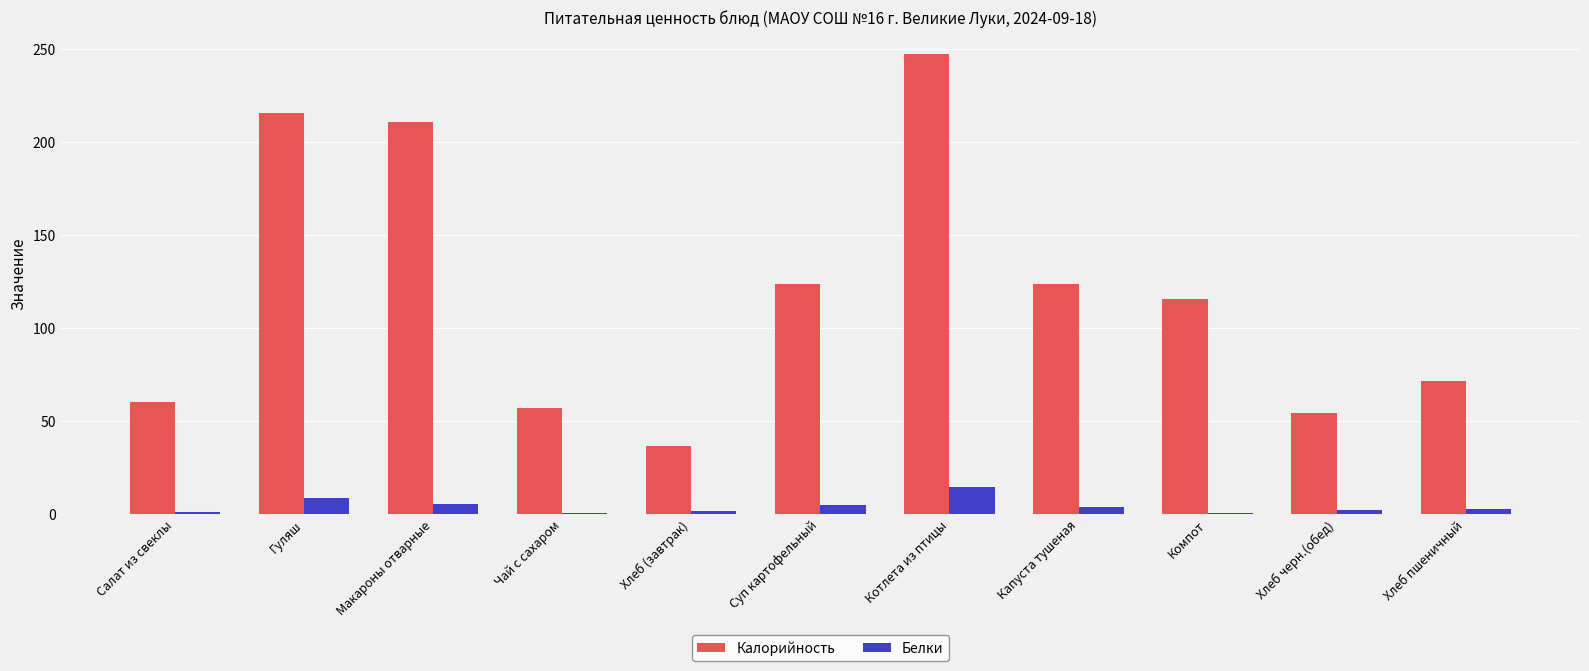

What is the greatest value displayed?

247.2